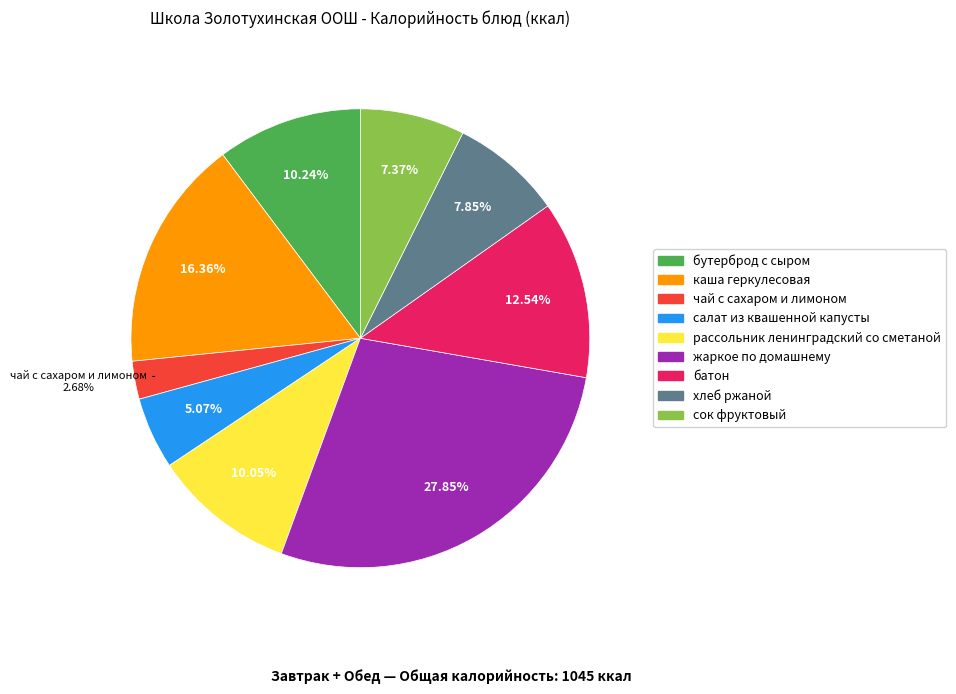

What is the largest slice in the pie chart?

жаркое по домашнему